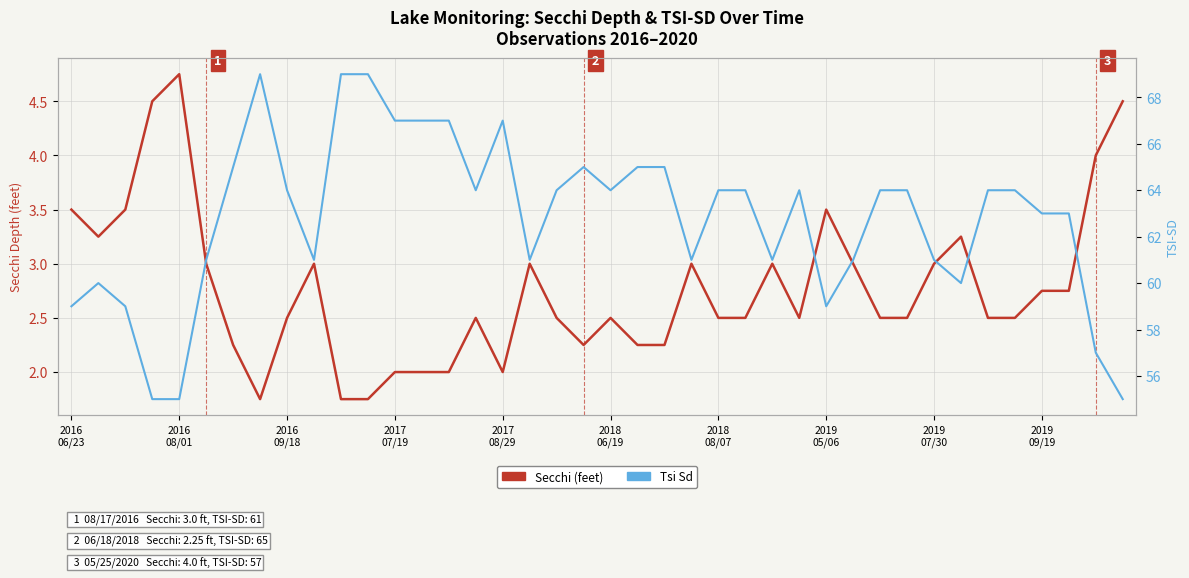

True or false: Tsi Sd has more than 2 points higher than both neighbors.

True